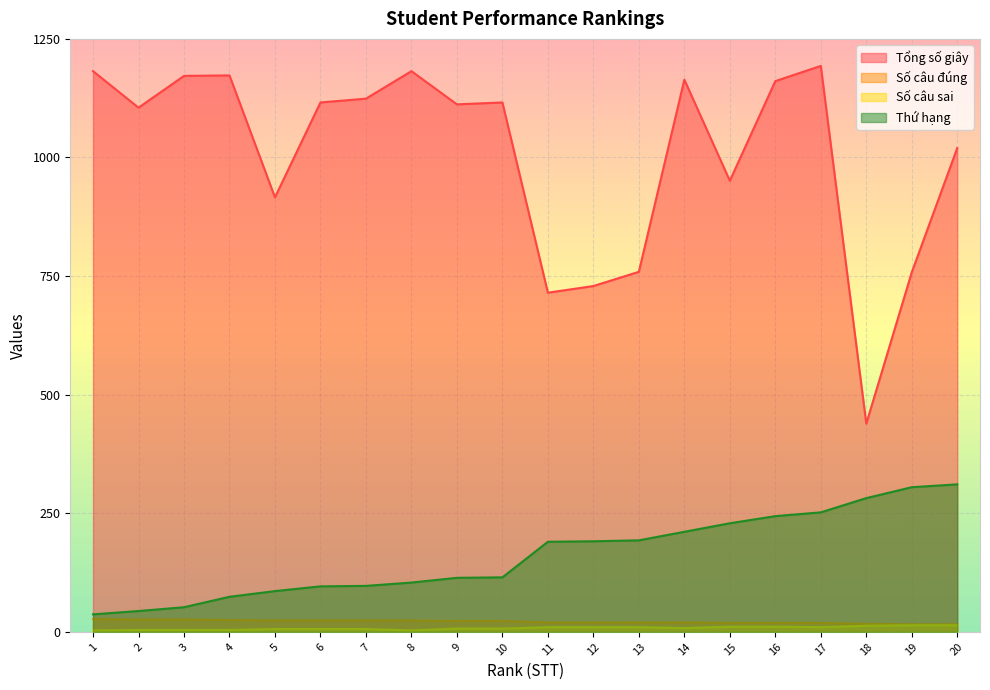

What is the difference between the highest and lowest values at 17?

1183